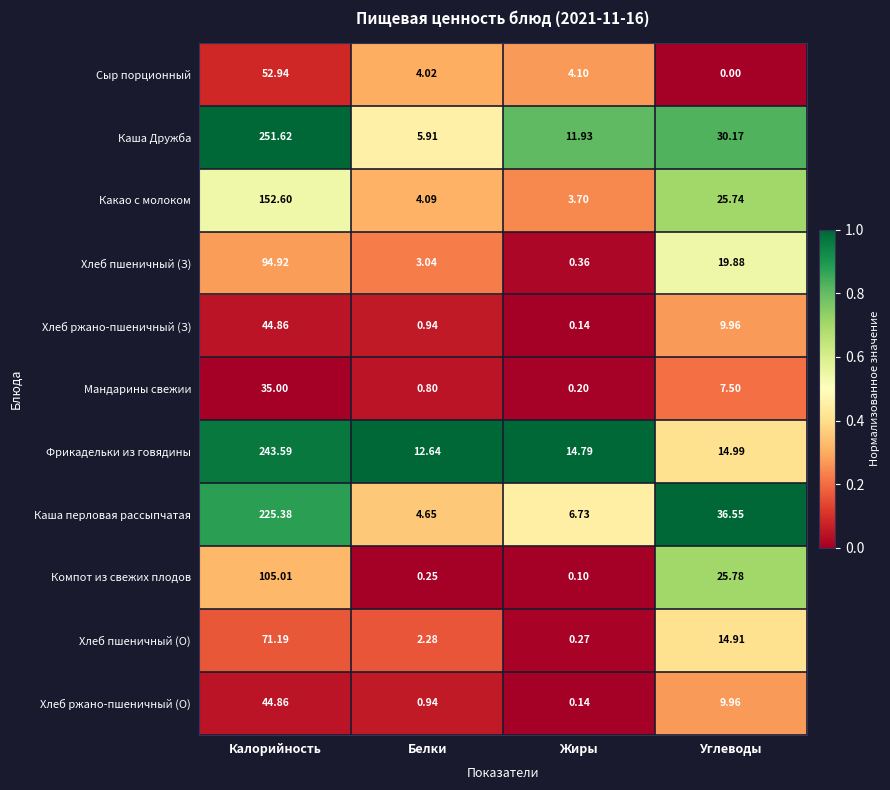

At which category is the sum across all series the highest?

Калорийность